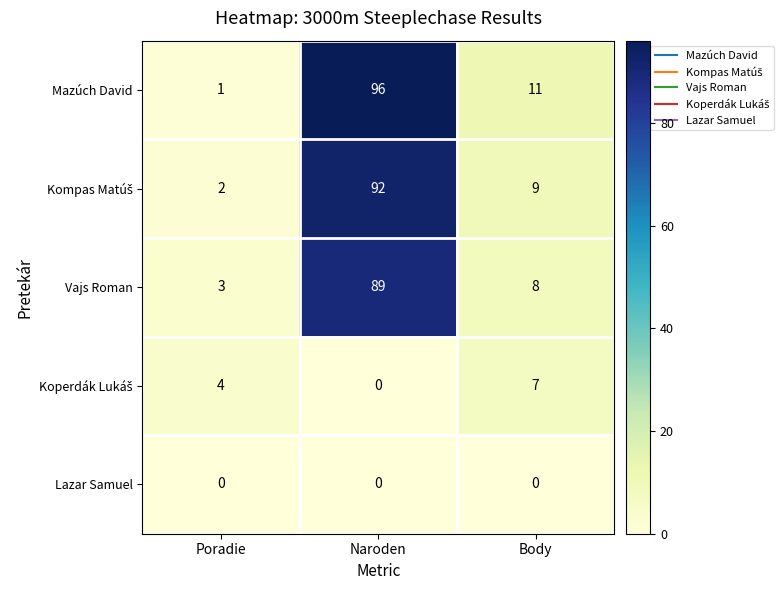

Is it true that Mazúch David equals 11 at Body?

True